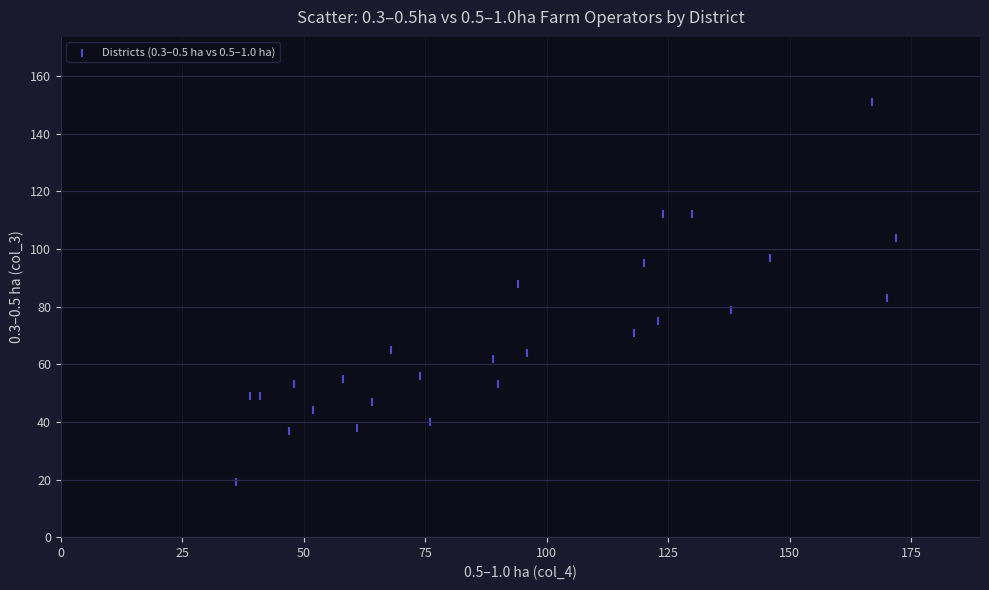

What is the range of X values (max minus min)?

136